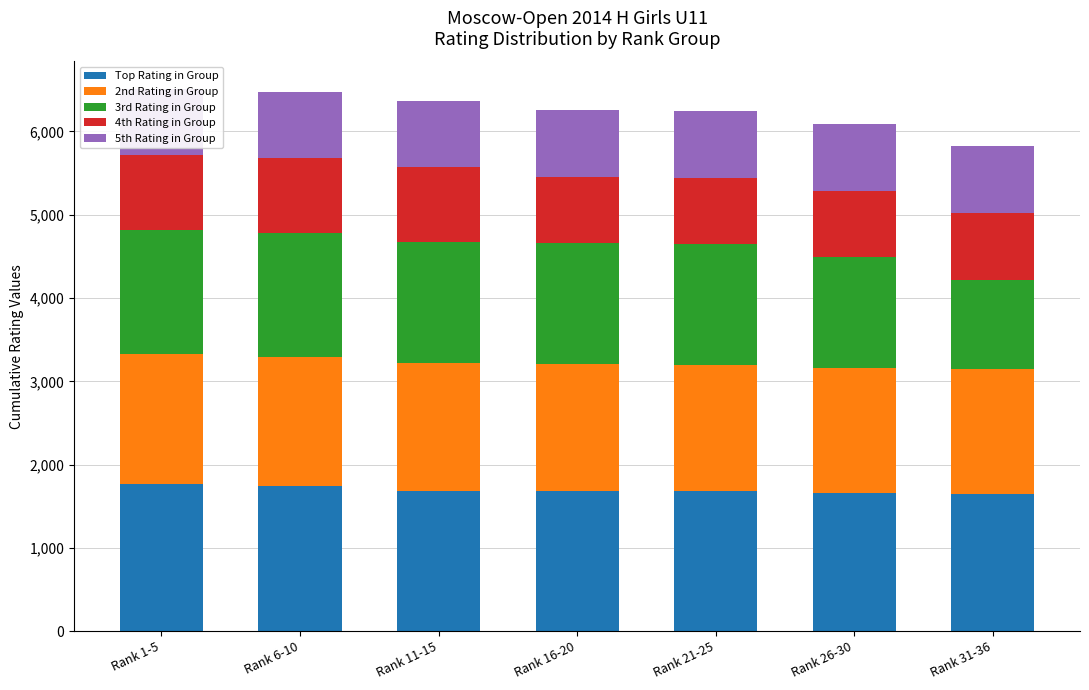

What is the highest value of the Top Rating in Group series?

1773